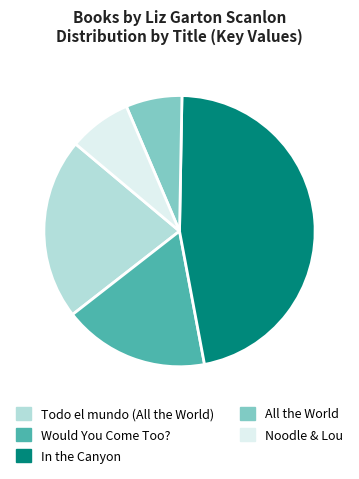

What is the smallest slice in the pie chart?

All the World